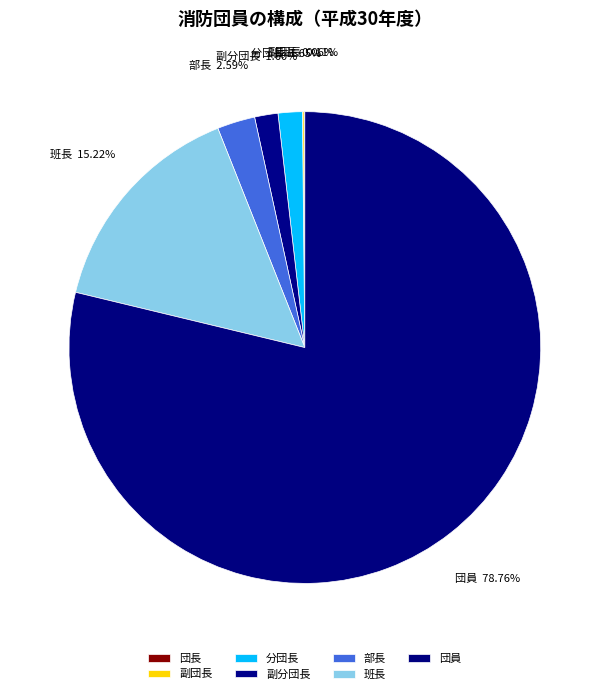

Which has a higher value, 部長 or 班長?

班長